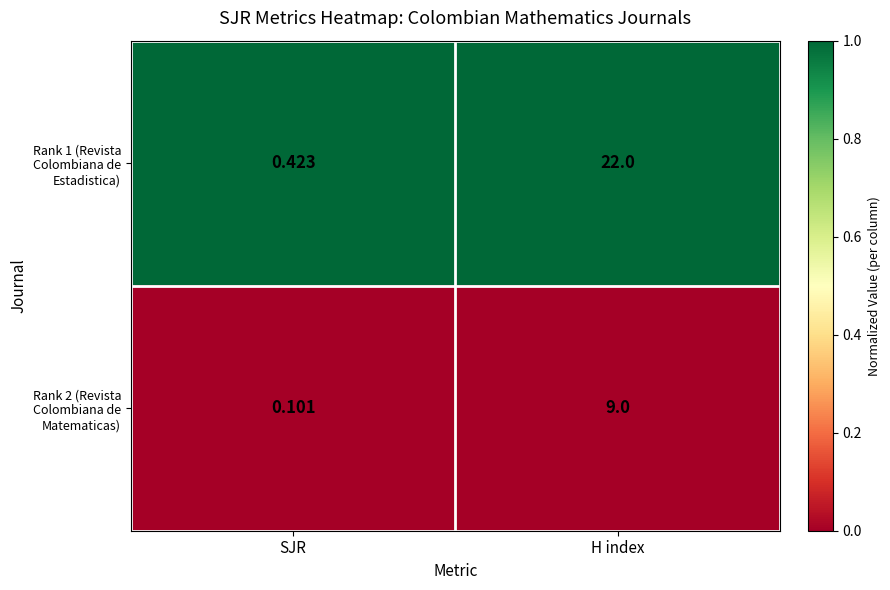

What is the difference between the highest and lowest values at H index?

13.0